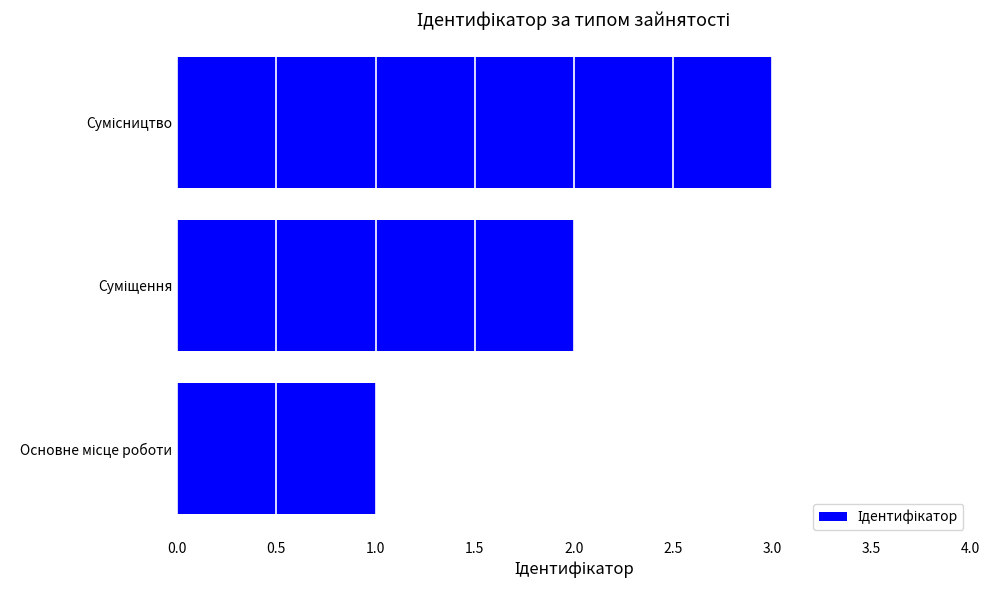

What is the sum of all values?

6